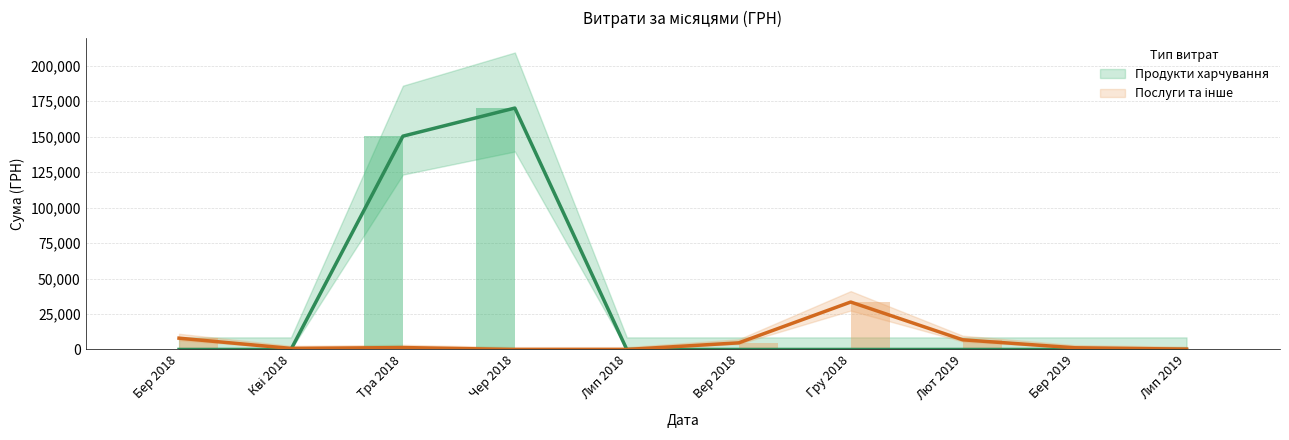

What is the difference between the highest and lowest values at 5?

46058.3